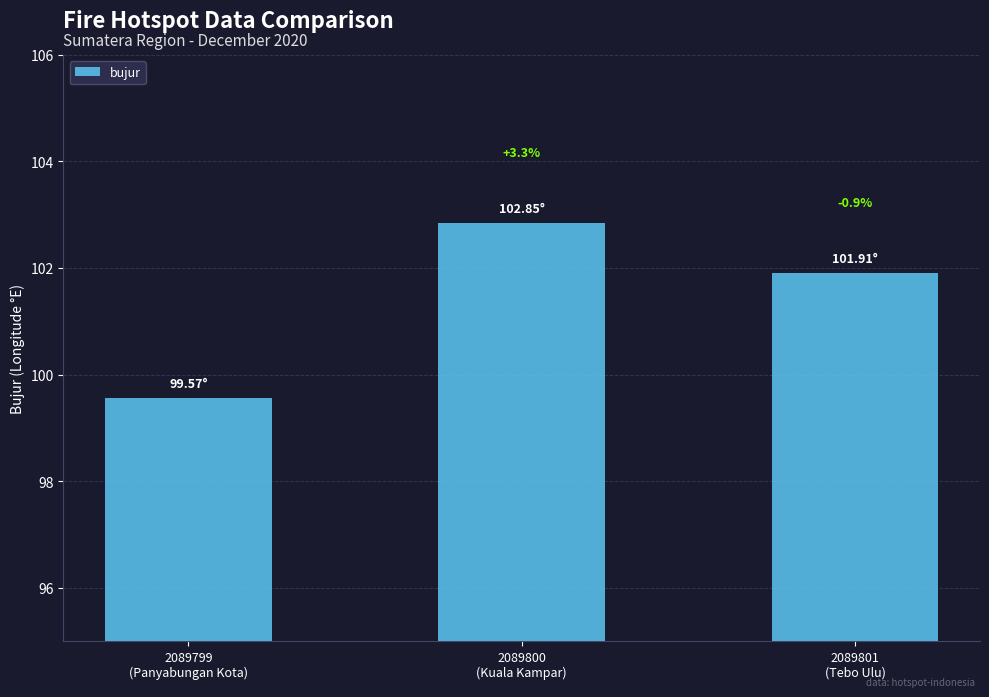

Reading right to left, extract all data points from this chart.

101.9	102.8	99.6